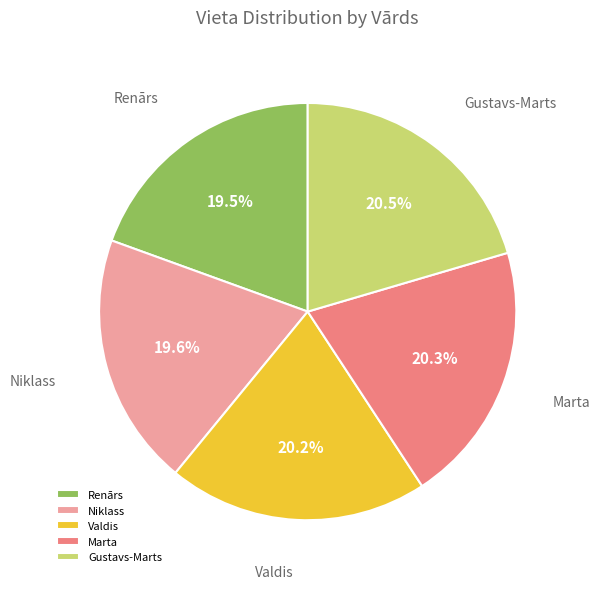

How much of the chart is everything except Renārs?

80.5%